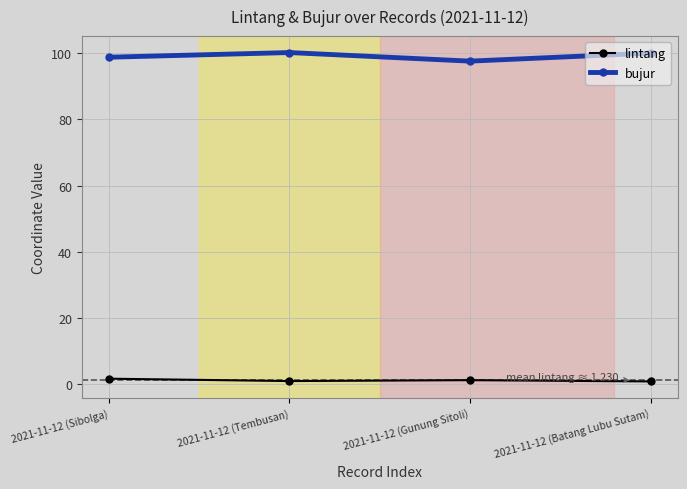

What is the difference between the second highest and minimum values in the lintang series?

0.4